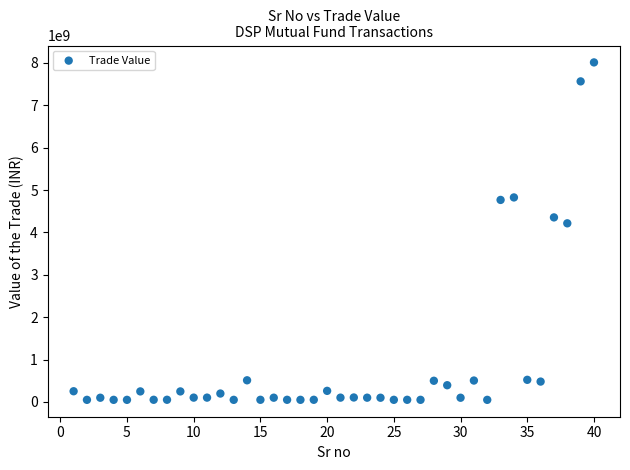

What is the range of X values (max minus min)?

39.0